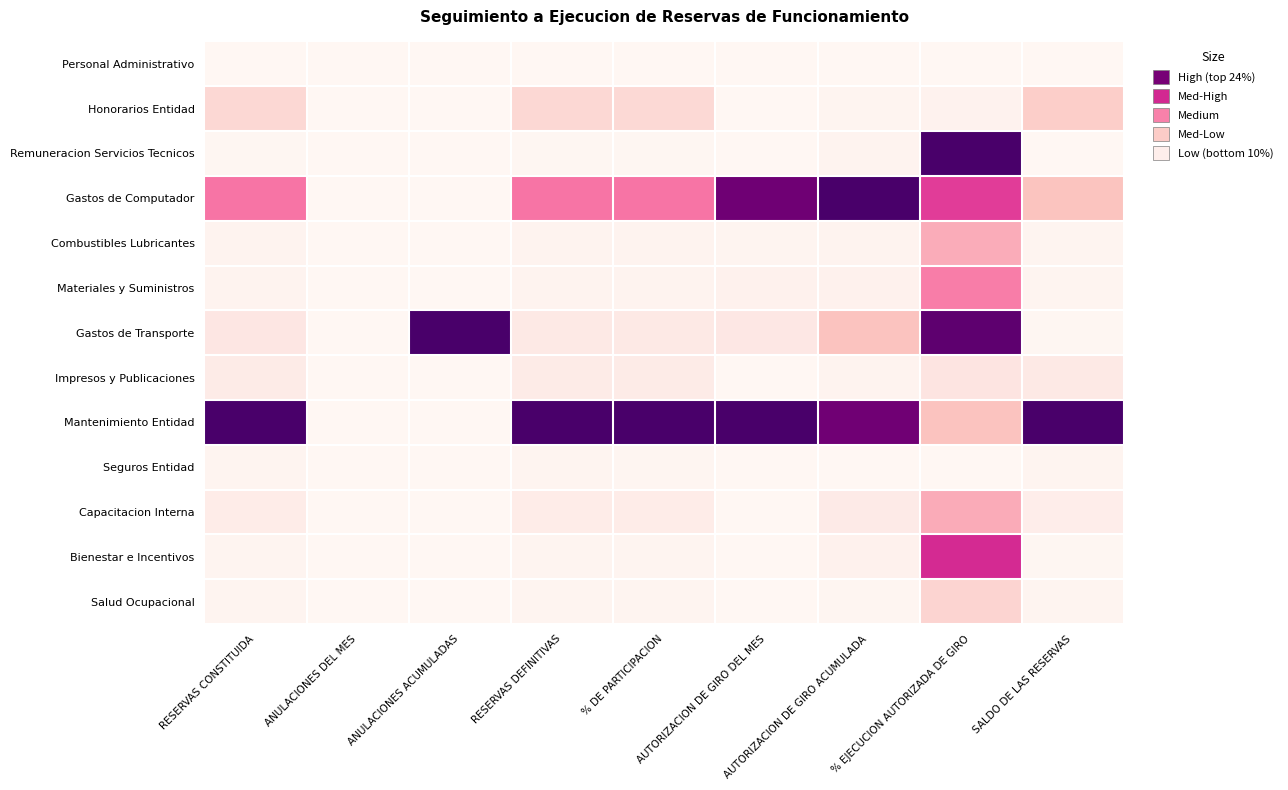

Reading right to left, transcribe all the data shown in this chart.

Personal Administrativo: SALDO DE LAS RESERVAS=0.0	% EJECUCION AUTORIZADA DE GIRO=0.0	AUTORIZACION DE GIRO ACUMULADA=0.0	AUTORIZACION DE GIRO DEL MES=0.0	% DE PARTICIPACION=0.0	RESERVAS DEFINITIVAS=0.0	ANULACIONES ACUMULADAS=0.0	ANULACIONES DEL MES=0.0	RESERVAS CONSTITUIDA=0.0
Honorarios Entidad: SALDO DE LAS RESERVAS=0.2	% EJECUCION AUTORIZADA DE GIRO=0.0	AUTORIZACION DE GIRO ACUMULADA=0.0	AUTORIZACION DE GIRO DEL MES=0.0	% DE PARTICIPACION=0.2	RESERVAS DEFINITIVAS=0.2	ANULACIONES ACUMULADAS=0.0	ANULACIONES DEL MES=0.0	RESERVAS CONSTITUIDA=0.2
Remuneracion Servicios Tecnicos: SALDO DE LAS RESERVAS=0.0	% EJECUCION AUTORIZADA DE GIRO=1.0	AUTORIZACION DE GIRO ACUMULADA=0.0	AUTORIZACION DE GIRO DEL MES=0.0	% DE PARTICIPACION=0.0	RESERVAS DEFINITIVAS=0.0	ANULACIONES ACUMULADAS=0.0	ANULACIONES DEL MES=0.0	RESERVAS CONSTITUIDA=0.0
Gastos de Computador: SALDO DE LAS RESERVAS=0.3	% EJECUCION AUTORIZADA DE GIRO=0.6	AUTORIZACION DE GIRO ACUMULADA=1.0	AUTORIZACION DE GIRO DEL MES=0.9	% DE PARTICIPACION=0.5	RESERVAS DEFINITIVAS=0.5	ANULACIONES ACUMULADAS=0.0	ANULACIONES DEL MES=0.0	RESERVAS CONSTITUIDA=0.5
Combustibles Lubricantes: SALDO DE LAS RESERVAS=0.0	% EJECUCION AUTORIZADA DE GIRO=0.3	AUTORIZACION DE GIRO ACUMULADA=0.0	AUTORIZACION DE GIRO DEL MES=0.0	% DE PARTICIPACION=0.0	RESERVAS DEFINITIVAS=0.0	ANULACIONES ACUMULADAS=0.0	ANULACIONES DEL MES=0.0	RESERVAS CONSTITUIDA=0.0
Materiales y Suministros: SALDO DE LAS RESERVAS=0.0	% EJECUCION AUTORIZADA DE GIRO=0.4	AUTORIZACION DE GIRO ACUMULADA=0.0	AUTORIZACION DE GIRO DEL MES=0.0	% DE PARTICIPACION=0.0	RESERVAS DEFINITIVAS=0.0	ANULACIONES ACUMULADAS=0.0	ANULACIONES DEL MES=0.0	RESERVAS CONSTITUIDA=0.0
Gastos de Transporte: SALDO DE LAS RESERVAS=0.0	% EJECUCION AUTORIZADA DE GIRO=0.9	AUTORIZACION DE GIRO ACUMULADA=0.3	AUTORIZACION DE GIRO DEL MES=0.1	% DE PARTICIPACION=0.1	RESERVAS DEFINITIVAS=0.1	ANULACIONES ACUMULADAS=1.0	ANULACIONES DEL MES=0.0	RESERVAS CONSTITUIDA=0.1
Impresos y Publicaciones: SALDO DE LAS RESERVAS=0.1	% EJECUCION AUTORIZADA DE GIRO=0.1	AUTORIZACION DE GIRO ACUMULADA=0.0	AUTORIZACION DE GIRO DEL MES=0.0	% DE PARTICIPACION=0.1	RESERVAS DEFINITIVAS=0.1	ANULACIONES ACUMULADAS=0.0	ANULACIONES DEL MES=0.0	RESERVAS CONSTITUIDA=0.1
Mantenimiento Entidad: SALDO DE LAS RESERVAS=1.0	% EJECUCION AUTORIZADA DE GIRO=0.3	AUTORIZACION DE GIRO ACUMULADA=0.9	AUTORIZACION DE GIRO DEL MES=1.0	% DE PARTICIPACION=1.0	RESERVAS DEFINITIVAS=1.0	ANULACIONES ACUMULADAS=0.0	ANULACIONES DEL MES=0.0	RESERVAS CONSTITUIDA=1.0
Seguros Entidad: SALDO DE LAS RESERVAS=0.0	% EJECUCION AUTORIZADA DE GIRO=0.0	AUTORIZACION DE GIRO ACUMULADA=0.0	AUTORIZACION DE GIRO DEL MES=0.0	% DE PARTICIPACION=0.0	RESERVAS DEFINITIVAS=0.0	ANULACIONES ACUMULADAS=0.0	ANULACIONES DEL MES=0.0	RESERVAS CONSTITUIDA=0.0
Capacitacion Interna: SALDO DE LAS RESERVAS=0.1	% EJECUCION AUTORIZADA DE GIRO=0.3	AUTORIZACION DE GIRO ACUMULADA=0.1	AUTORIZACION DE GIRO DEL MES=0.0	% DE PARTICIPACION=0.1	RESERVAS DEFINITIVAS=0.1	ANULACIONES ACUMULADAS=0.0	ANULACIONES DEL MES=0.0	RESERVAS CONSTITUIDA=0.1
Bienestar e Incentivos: SALDO DE LAS RESERVAS=0.0	% EJECUCION AUTORIZADA DE GIRO=0.6	AUTORIZACION DE GIRO ACUMULADA=0.0	AUTORIZACION DE GIRO DEL MES=0.0	% DE PARTICIPACION=0.0	RESERVAS DEFINITIVAS=0.0	ANULACIONES ACUMULADAS=0.0	ANULACIONES DEL MES=0.0	RESERVAS CONSTITUIDA=0.0
Salud Ocupacional: SALDO DE LAS RESERVAS=0.0	% EJECUCION AUTORIZADA DE GIRO=0.2	AUTORIZACION DE GIRO ACUMULADA=0.0	AUTORIZACION DE GIRO DEL MES=0.0	% DE PARTICIPACION=0.0	RESERVAS DEFINITIVAS=0.0	ANULACIONES ACUMULADAS=0.0	ANULACIONES DEL MES=0.0	RESERVAS CONSTITUIDA=0.0